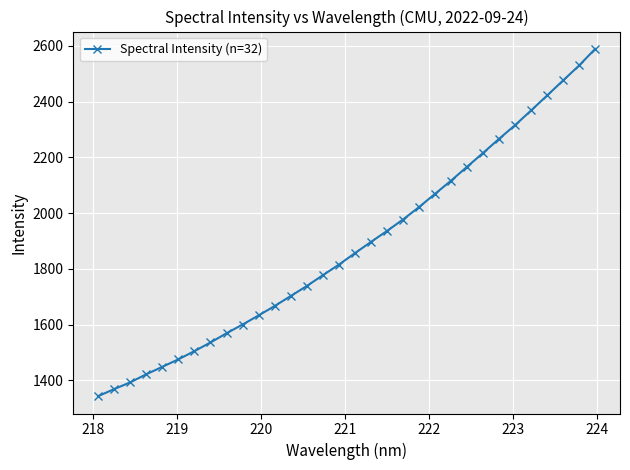

How many distinct data groups are displayed?

1